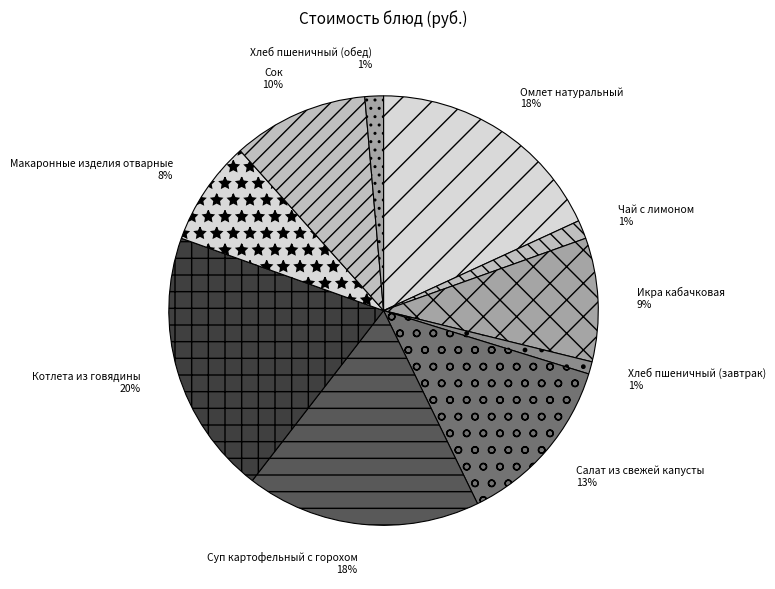

What is the largest slice in the pie chart?

Котлета из говядины